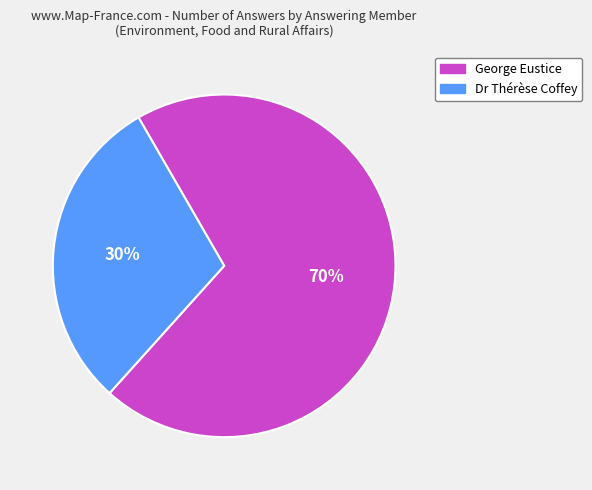

Is there a majority slice in this chart?

Yes